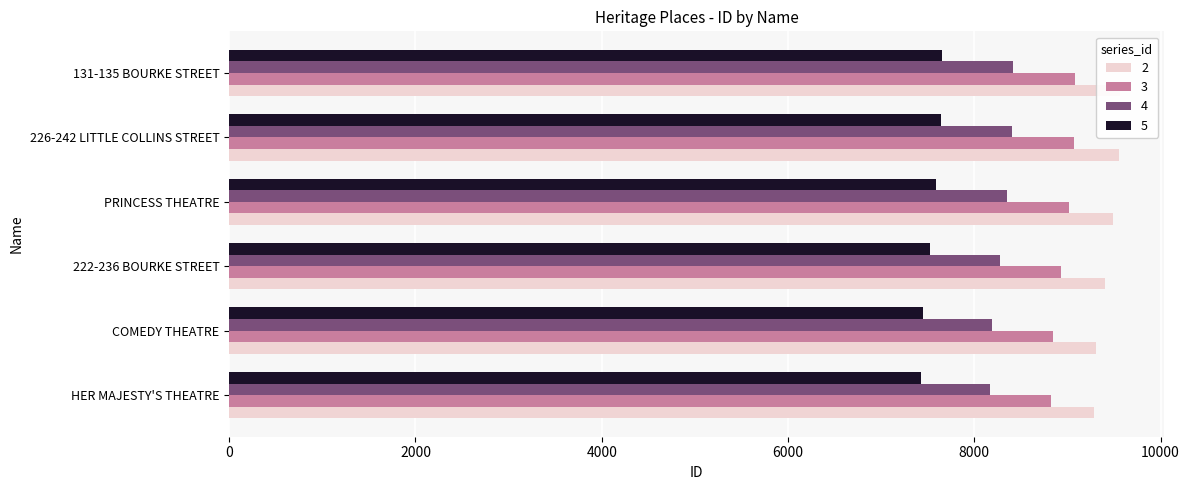

Does the chart contain any negative values?

No